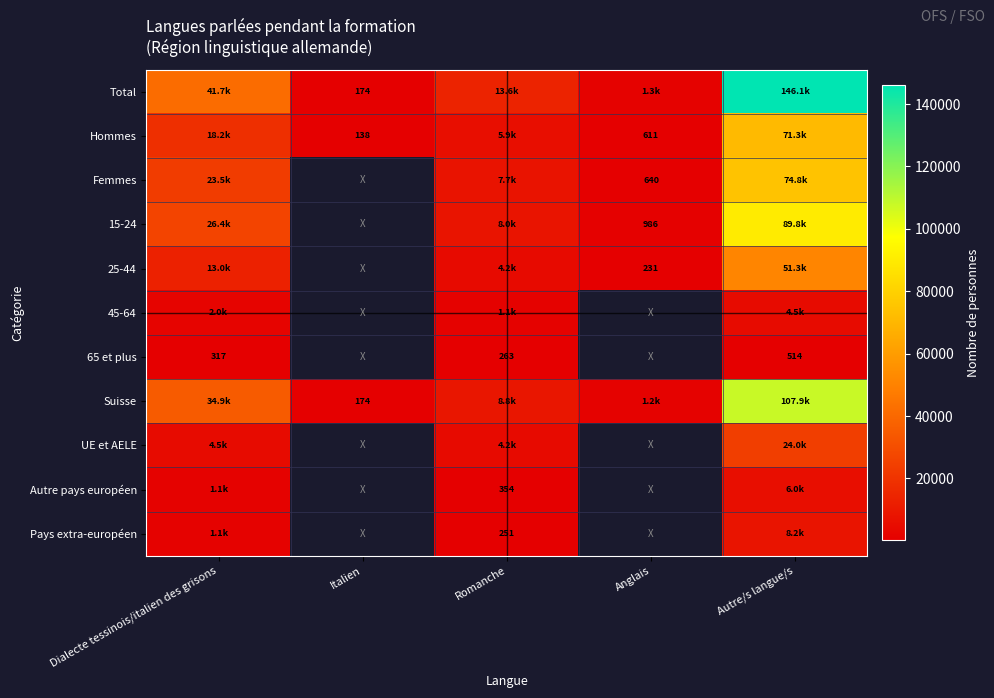

List the series in order of their peak value, highest first.

Total, Suisse, 15-24, Femmes, Hommes, 25-44, UE et AELE, Pays extra-européen, Autre pays européen, 45-64, 65 et plus